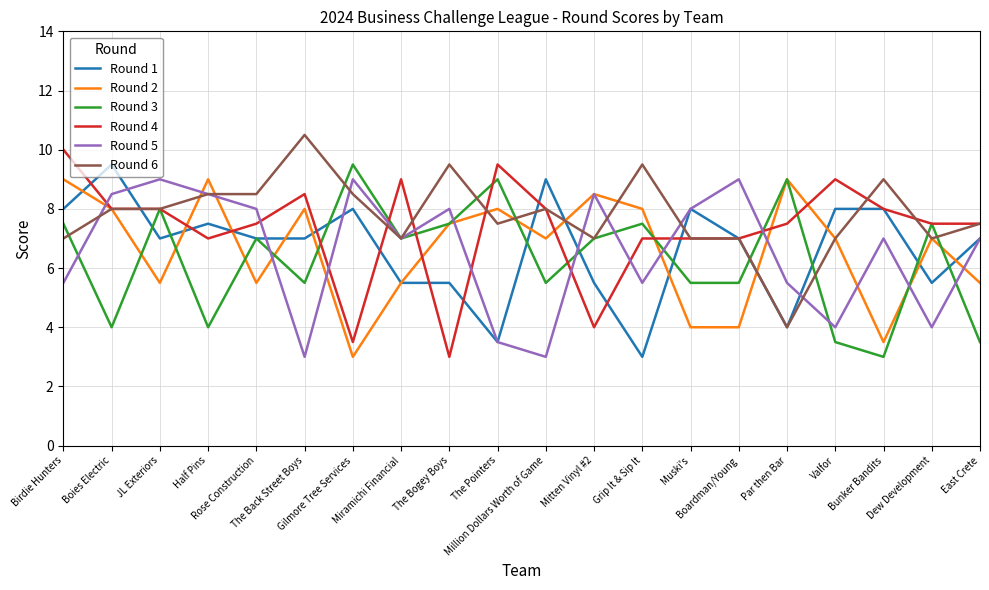

Which label corresponds to the largest value in the chart?

The Back Street Boys